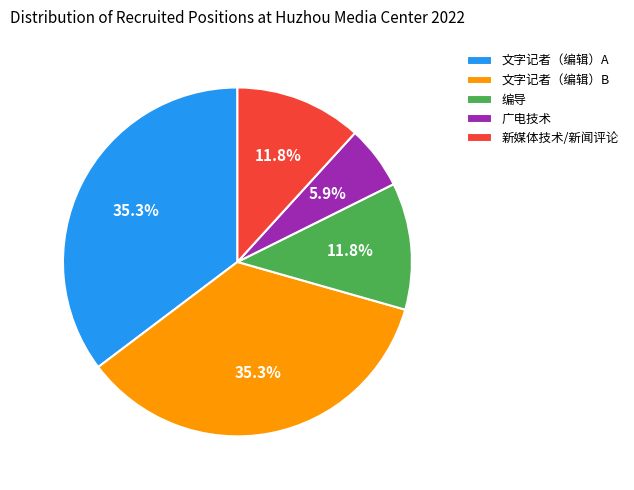

What is the ratio of the value at 新媒体技术/新闻评论 to the value at 广电技术?

2.0